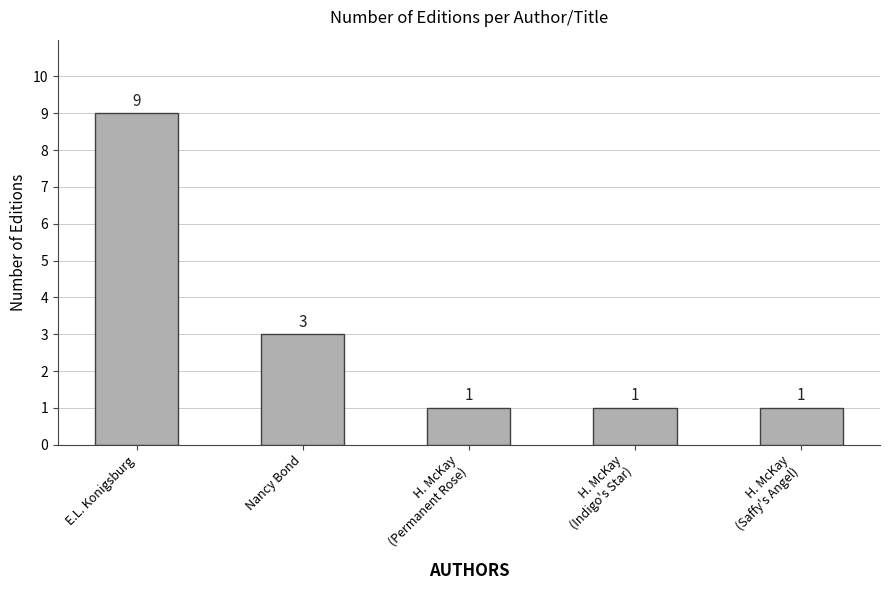

What is the sum of all values?

15